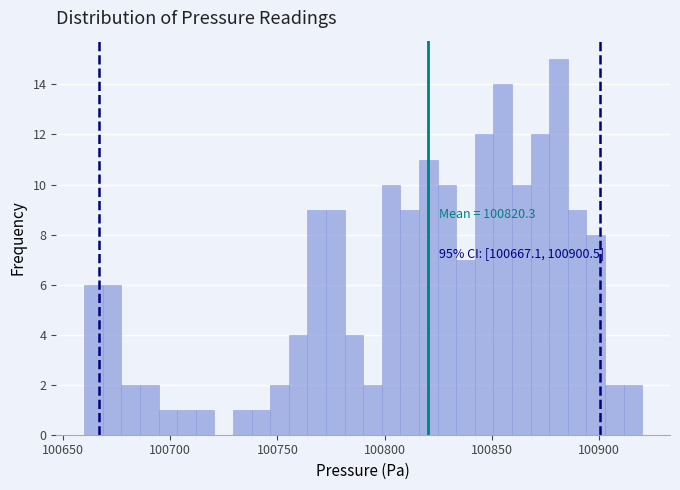

Around what value on the x-axis is the tallest bar? Give the approximate position of its centre, as read against the axis.

100880